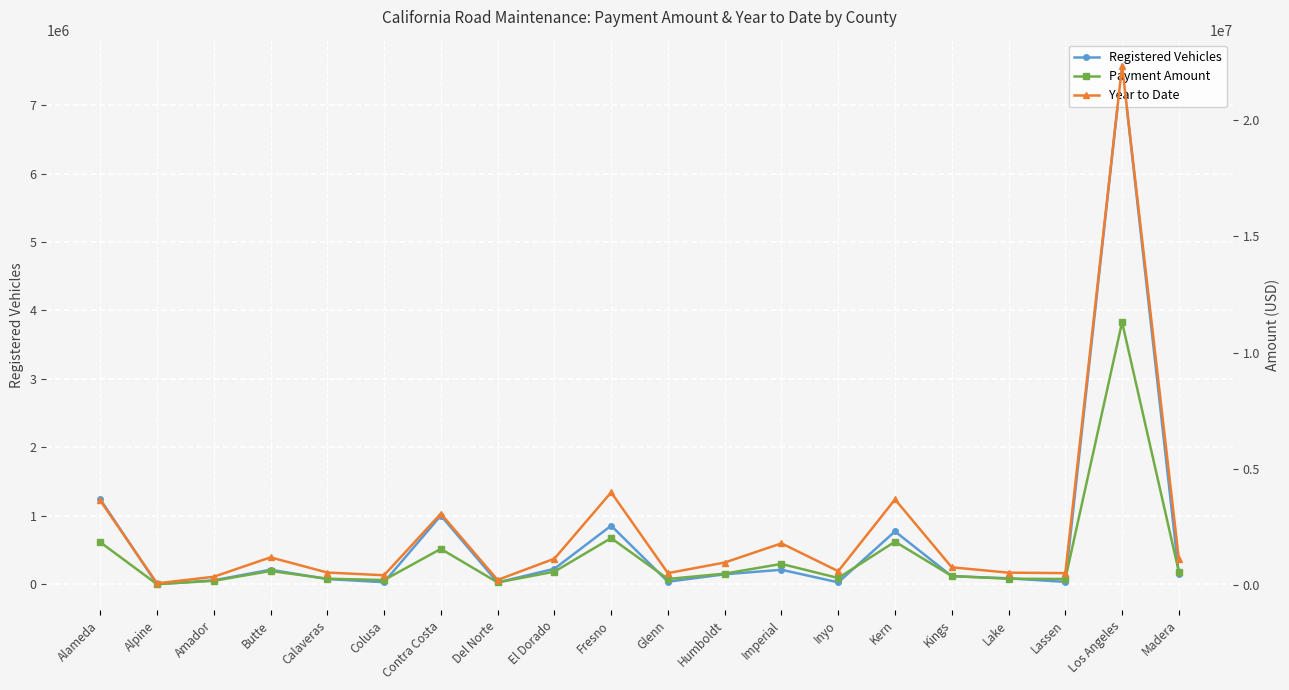

Between Del Norte and Lake, which is larger?

Lake